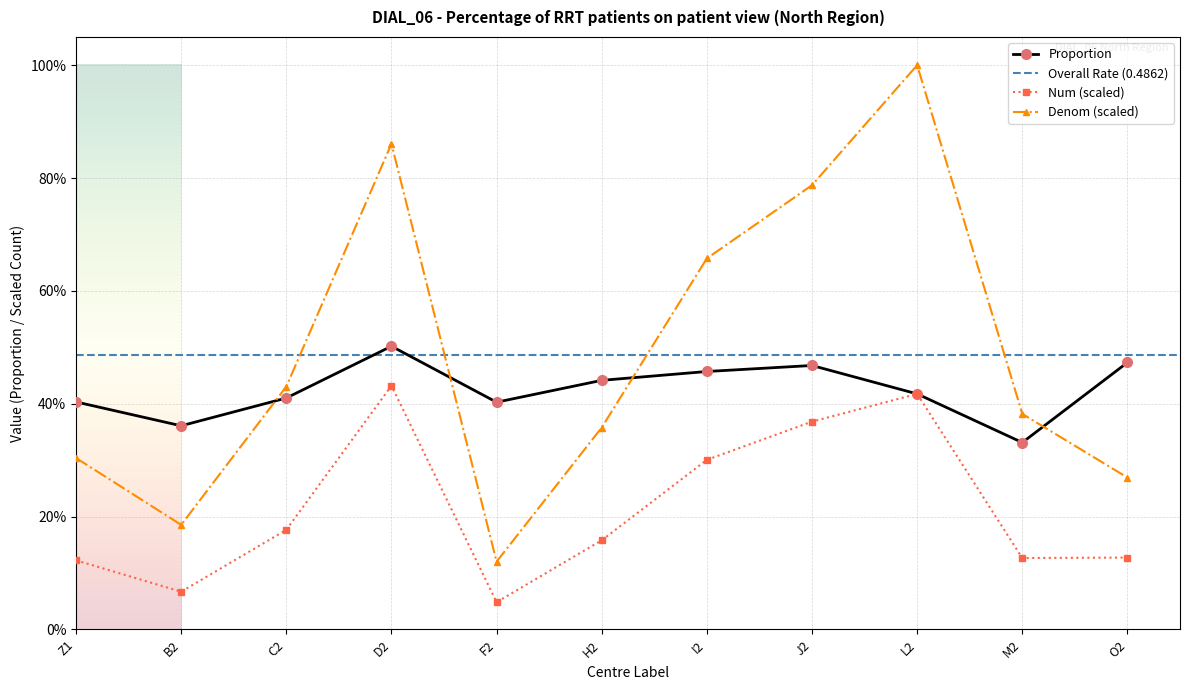

What is the spread (max minus min) of values at I2?

0.4